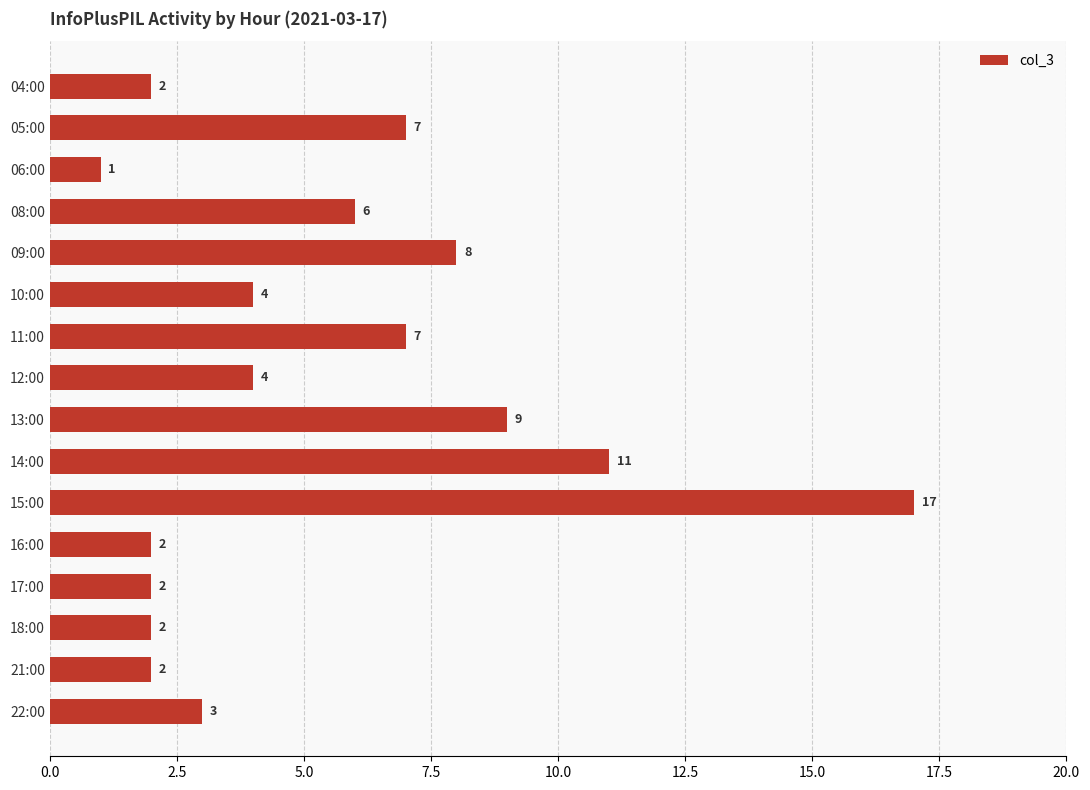

Which label corresponds to the largest value in the chart?

15:00